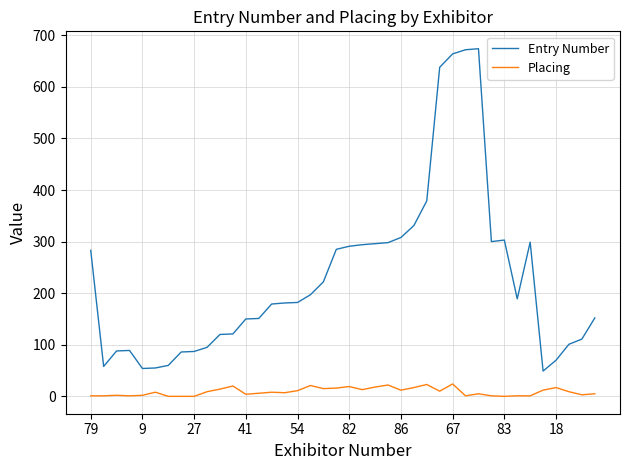

Which series has the largest range (max minus min)?

Entry Number